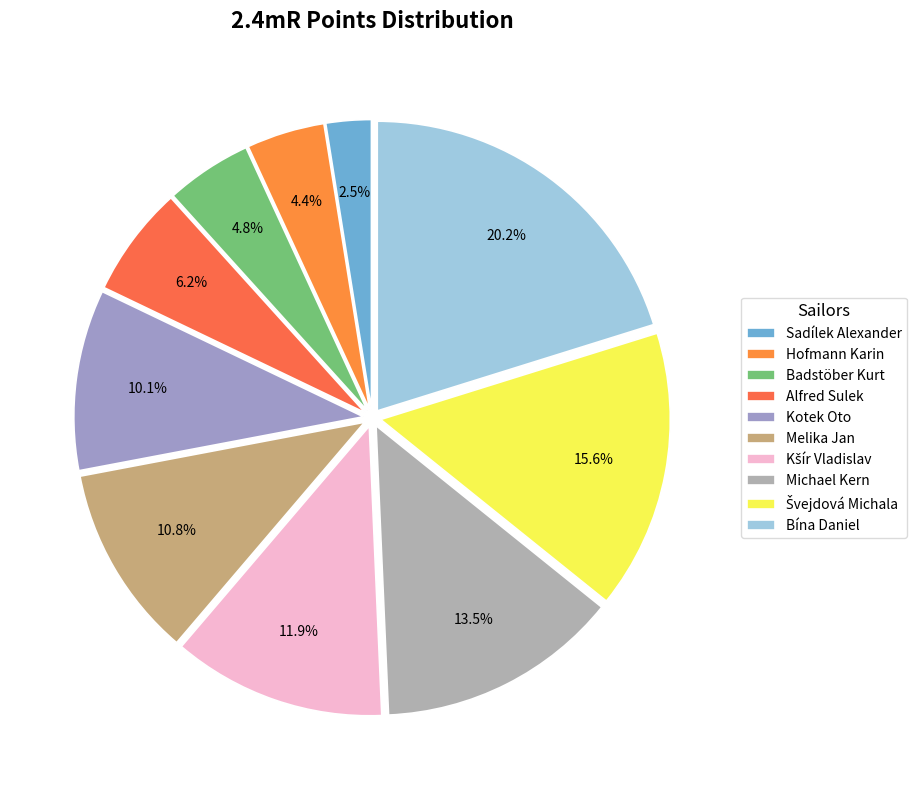

How many segments does this pie chart have?

10